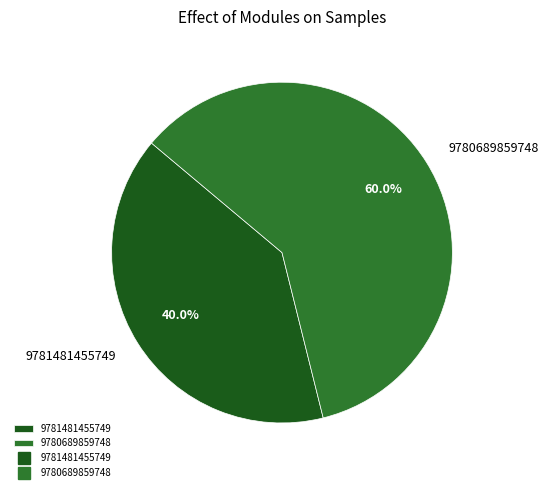

The 9780689859748 slice represents 1% of the pie. True or false?

False